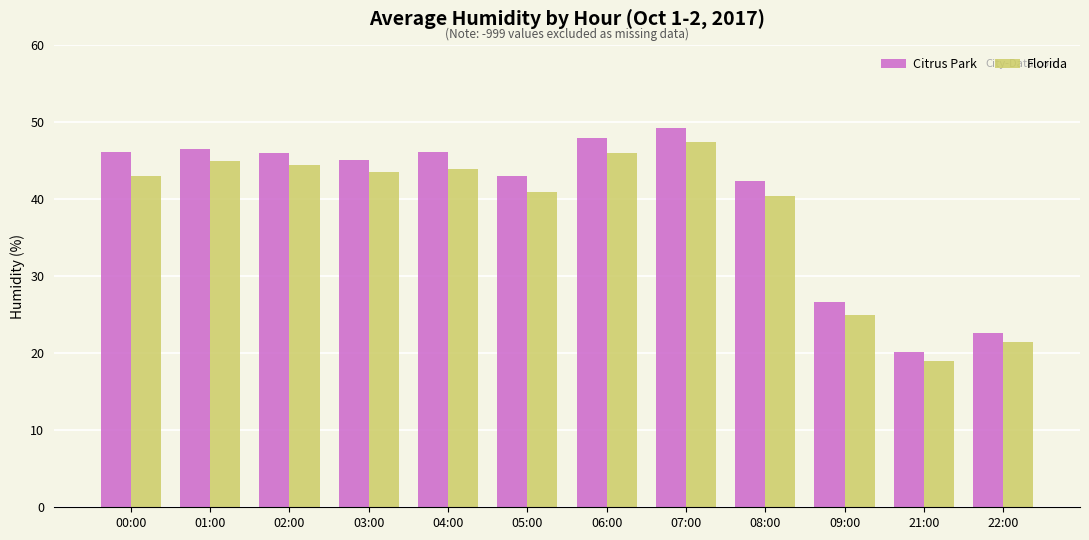

What are all the series names shown in the legend?

Citrus Park, Florida